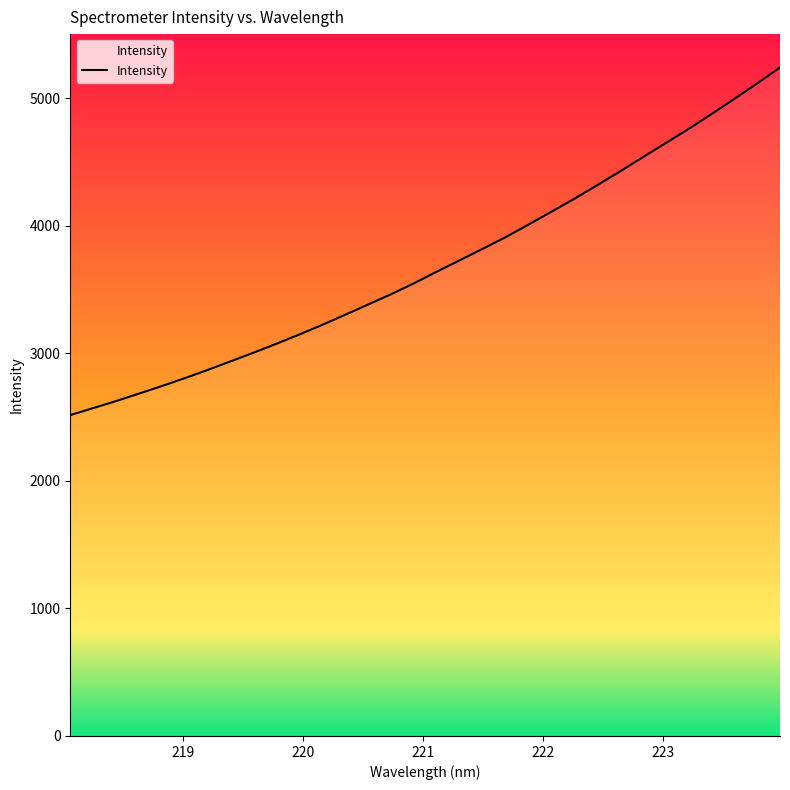

Which category has the lowest value across all series?

218.0596